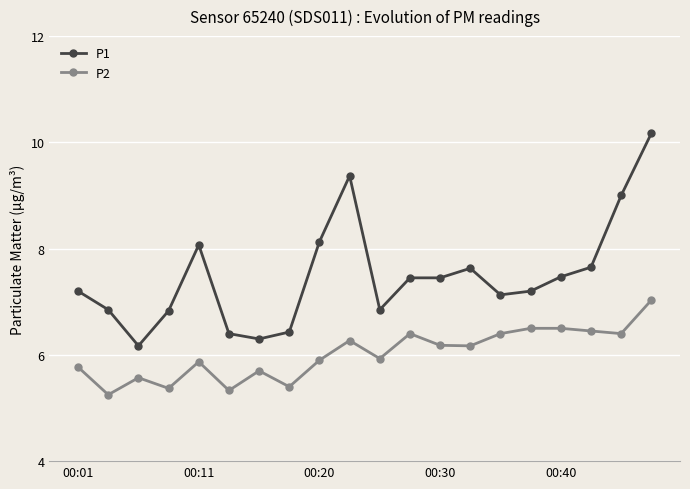

True or false: P1 and P2 cross at least once.

False